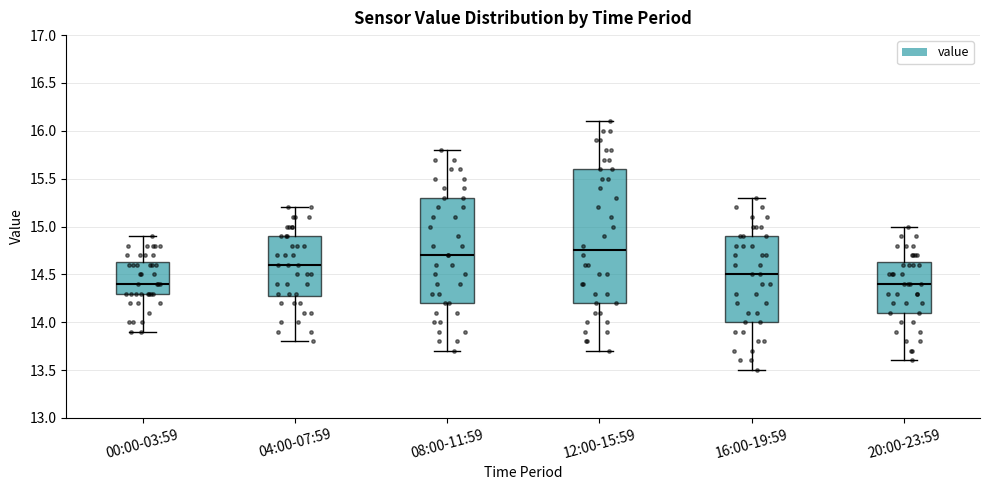

Where does the lower whisker of the box for 12:00-15:59 end on the y-axis? The values are not printed on the chart, so give them approximately, as read against the axis.

13.70